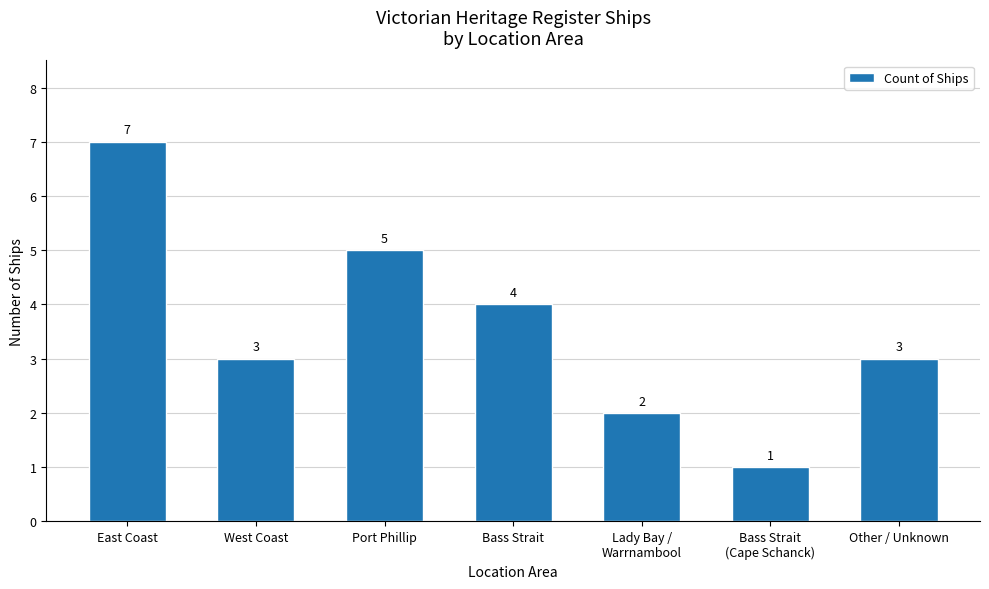

What is the label of the 6th bar from the right?

West Coast